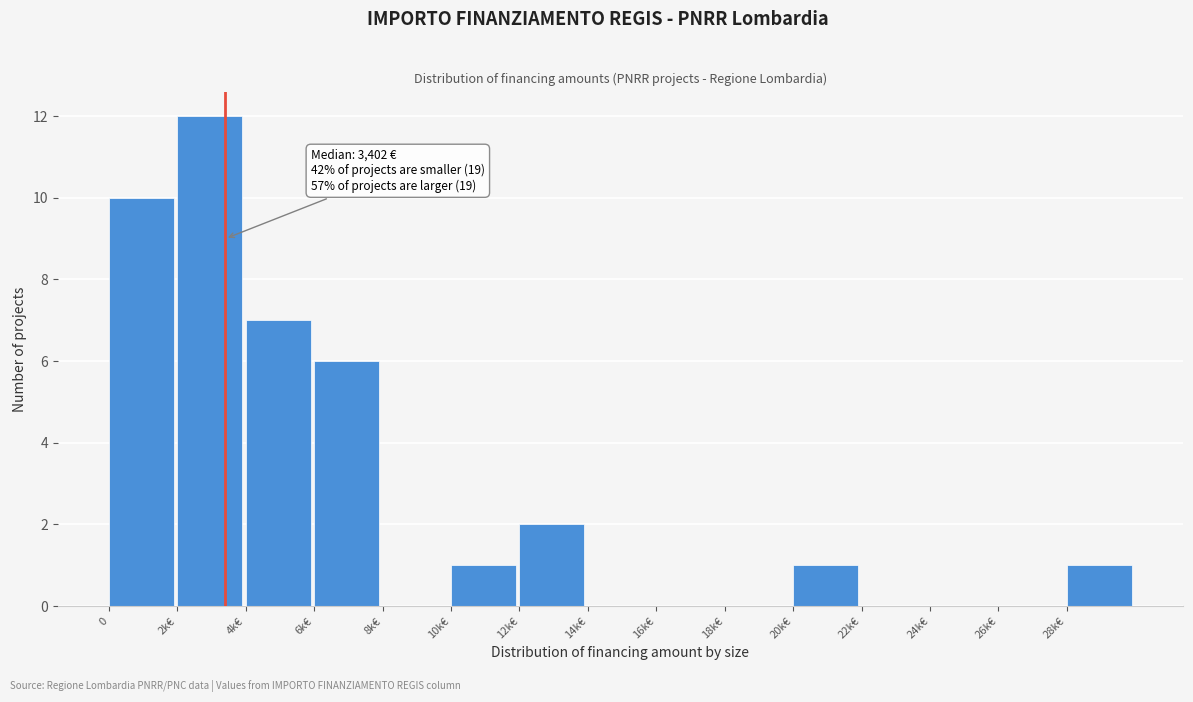

Reading right to left, what are all the values shown in this chart?

28k€=1	26k€=0	24k€=0	22k€=0	20k€=1	18k€=0	16k€=0	14k€=0	12k€=2	10k€=1	8k€=0	6k€=6	4k€=7	2k€=12	0=10